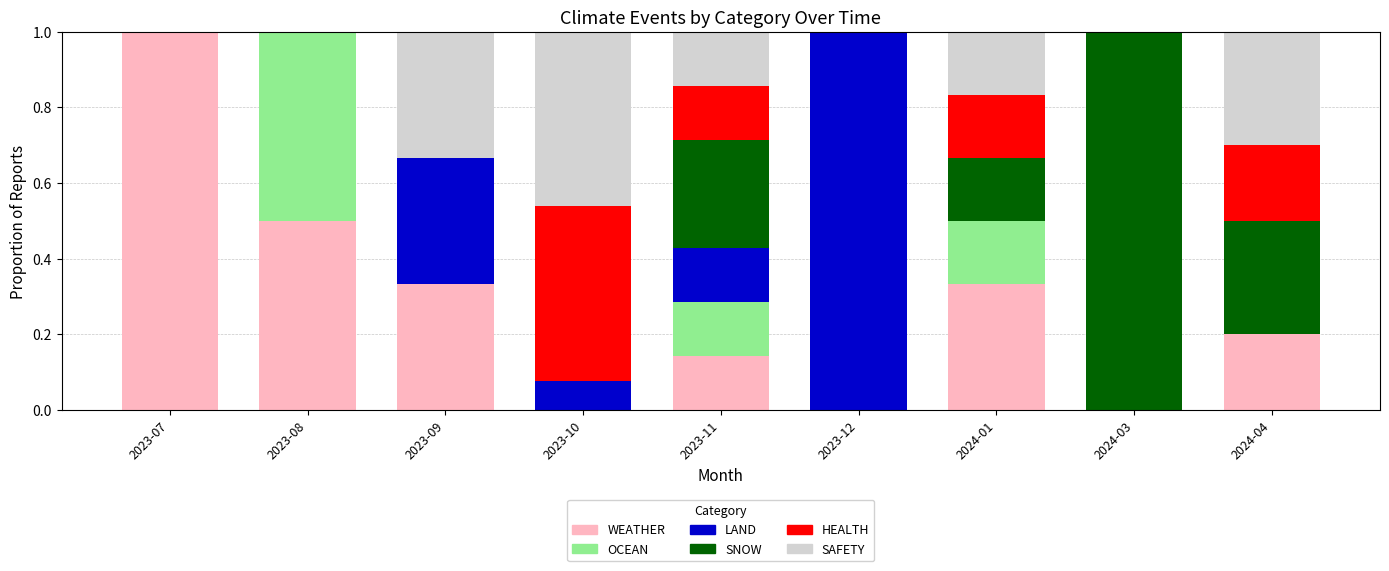

What is the sum of the WEATHER values at 2024-01 and 2023-08?

0.8